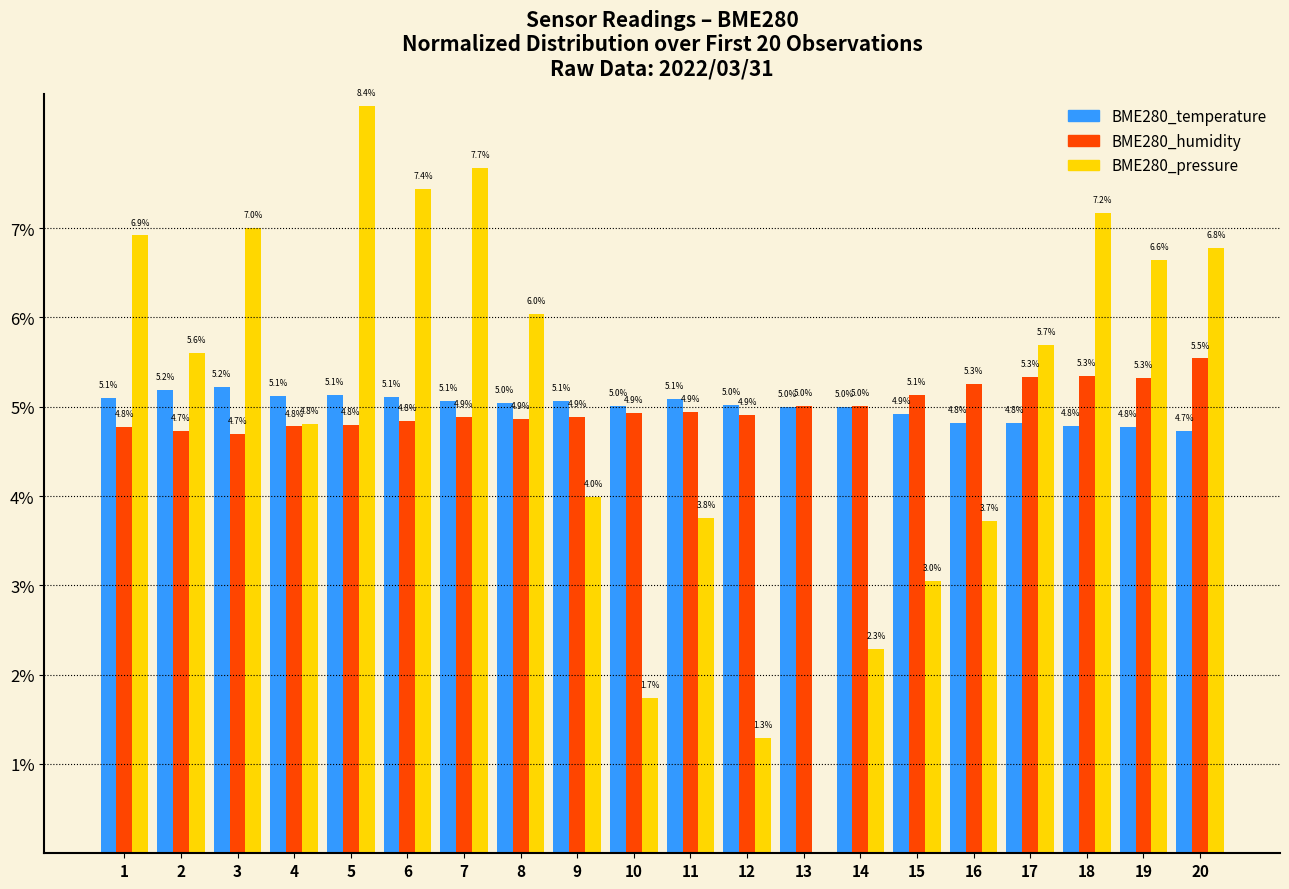

Are the bars grouped side by side (vs. stacked)?

Yes